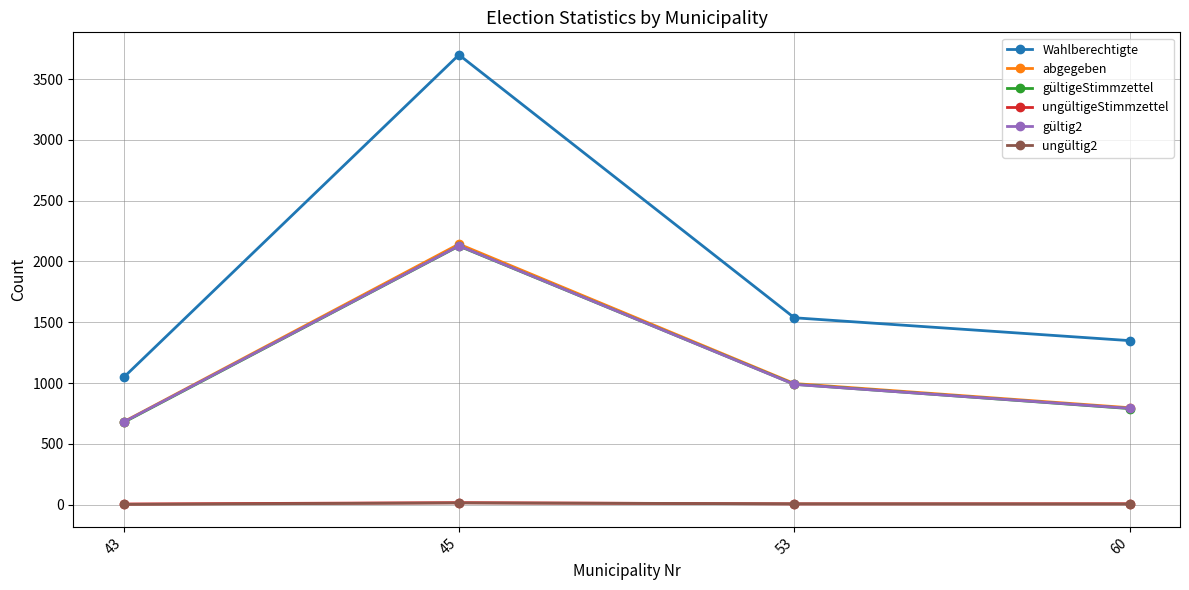

Which series has the largest total across all categories?

Wahlberechtigte